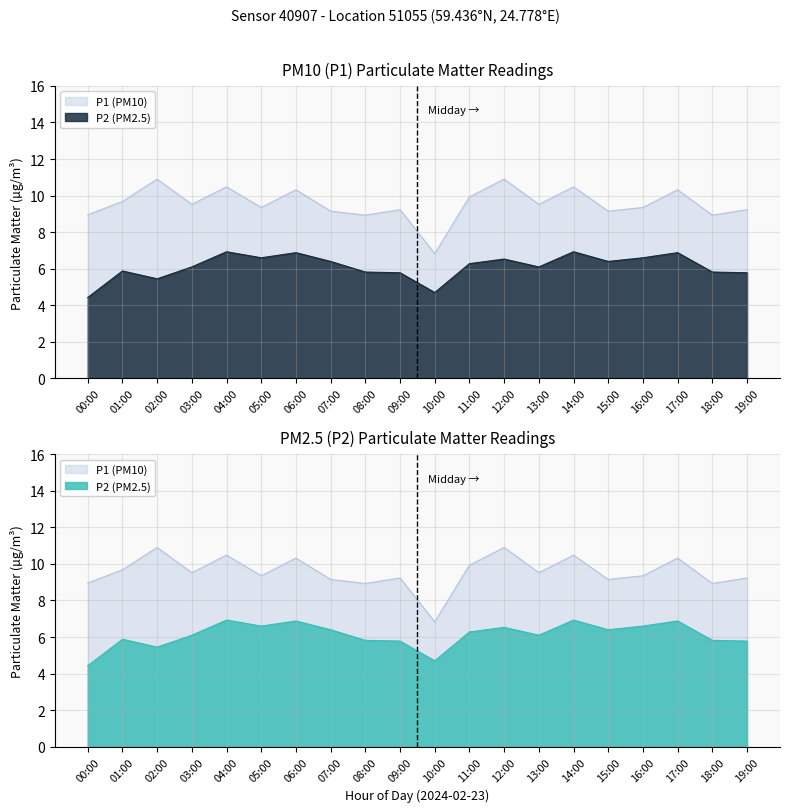

Where does the P2 series first go above 6?

03:00